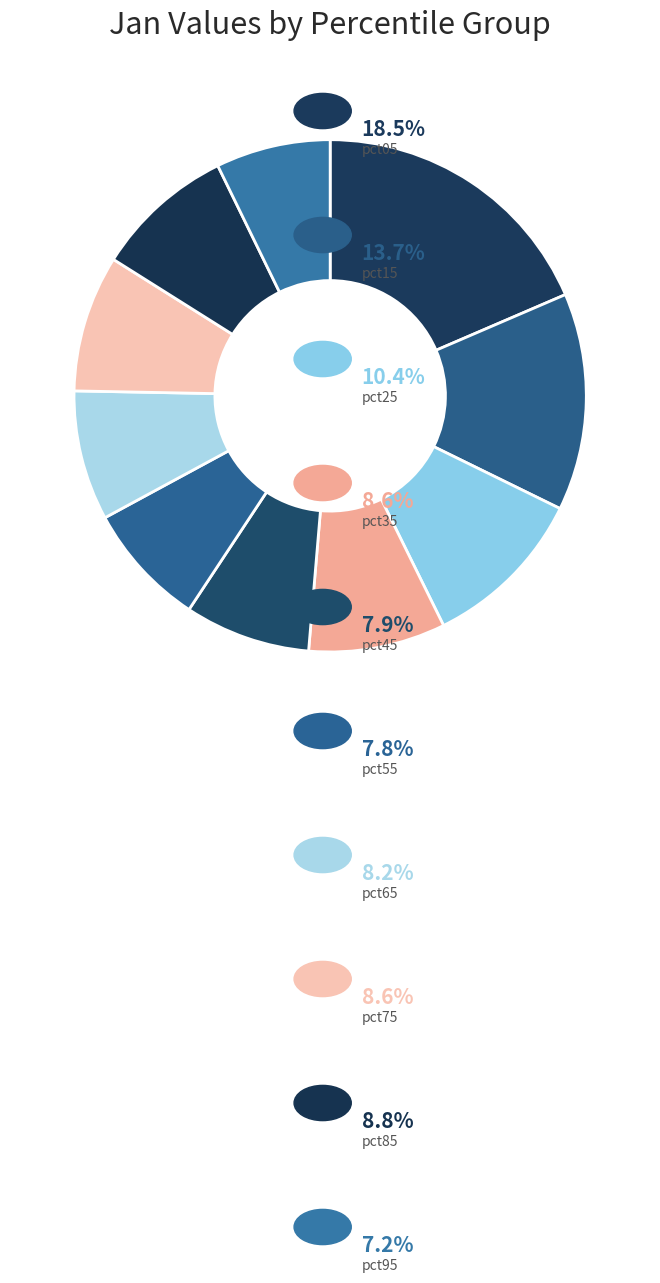

Count the number of slices in the pie.

10